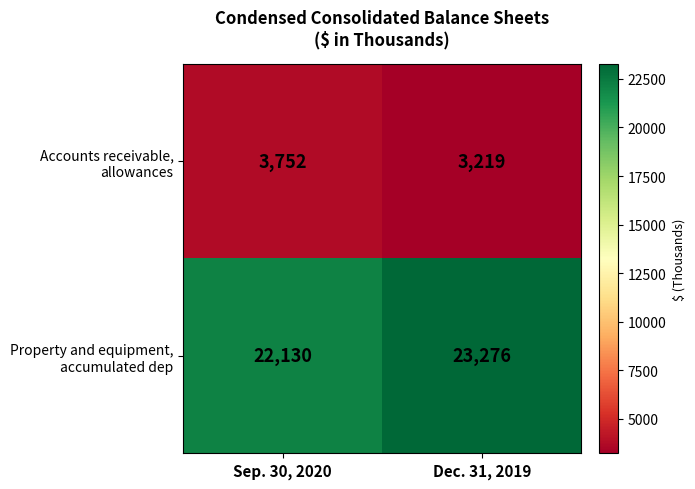

Which category has the highest value across all series?

Dec. 31, 2019